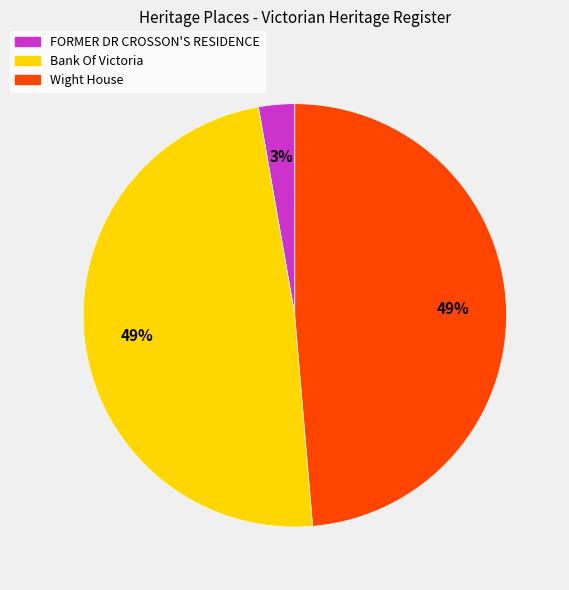

What percentage is the FORMER DR CROSSON'S RESIDENCE slice, to the nearest percent?

3%